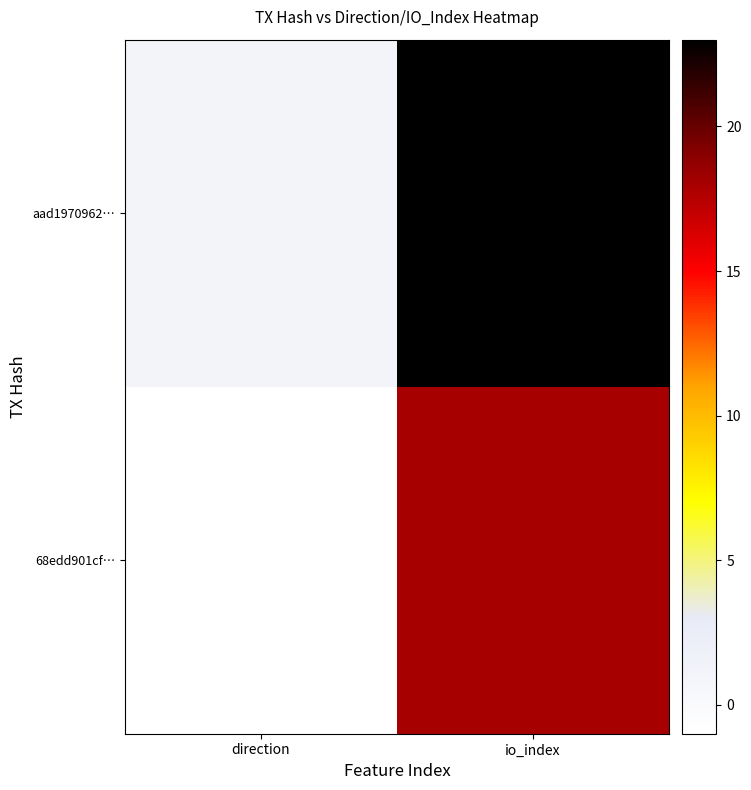

What is the minimum value shown in the chart?

-1